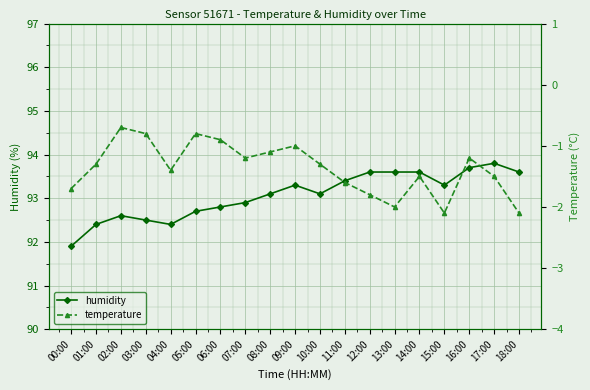

Reading left to right, transcribe all the data shown in this chart.

humidity: 91.9	92.4	92.6	92.5	92.4	92.7	92.8	92.9	93.1	93.3	93.1	93.4	93.6	93.6	93.6	93.3	93.7	93.8	93.6
temperature: -1.7	-1.3	-0.7	-0.8	-1.4	-0.8	-0.9	-1.2	-1.1	-1.0	-1.3	-1.6	-1.8	-2.0	-1.5	-2.1	-1.2	-1.5	-2.1